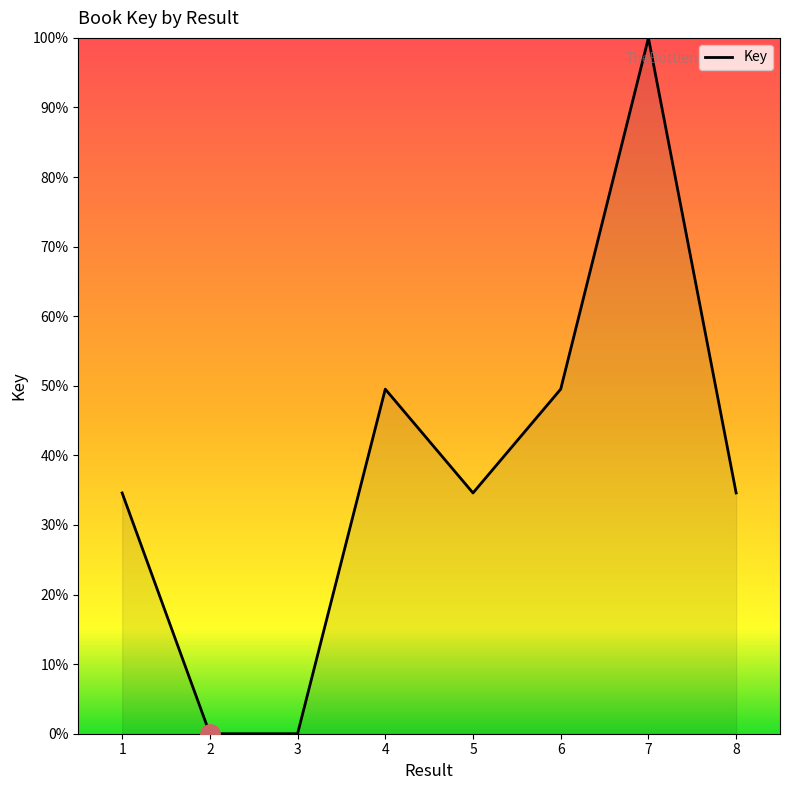

What is the sum of all values?

302.9